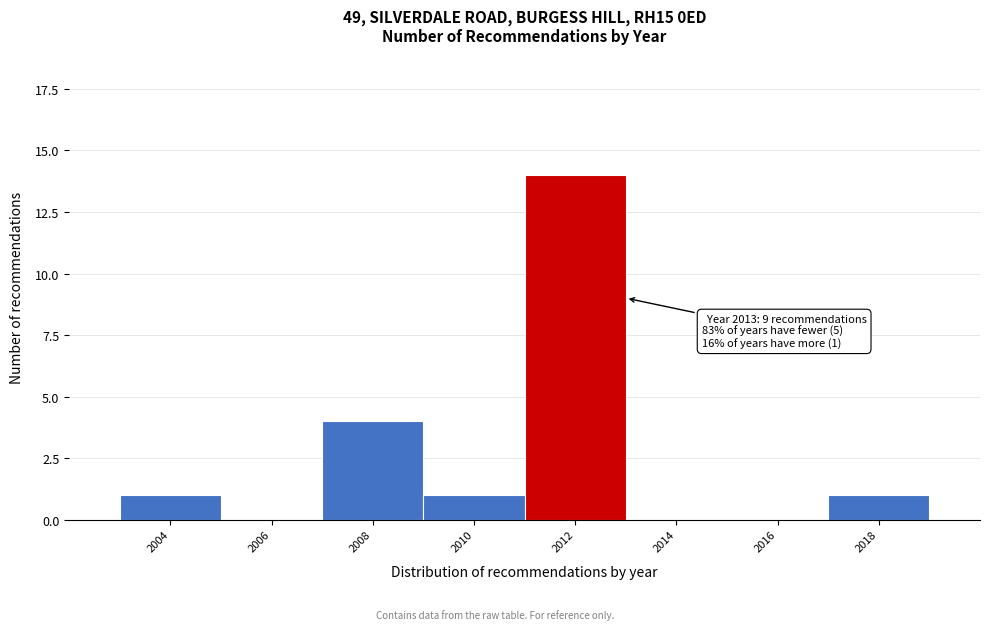

Reading left to right, extract all data points from this chart.

2004=1	2006=0	2008=4	2010=1	2012=14	2014=0	2016=0	2018=1